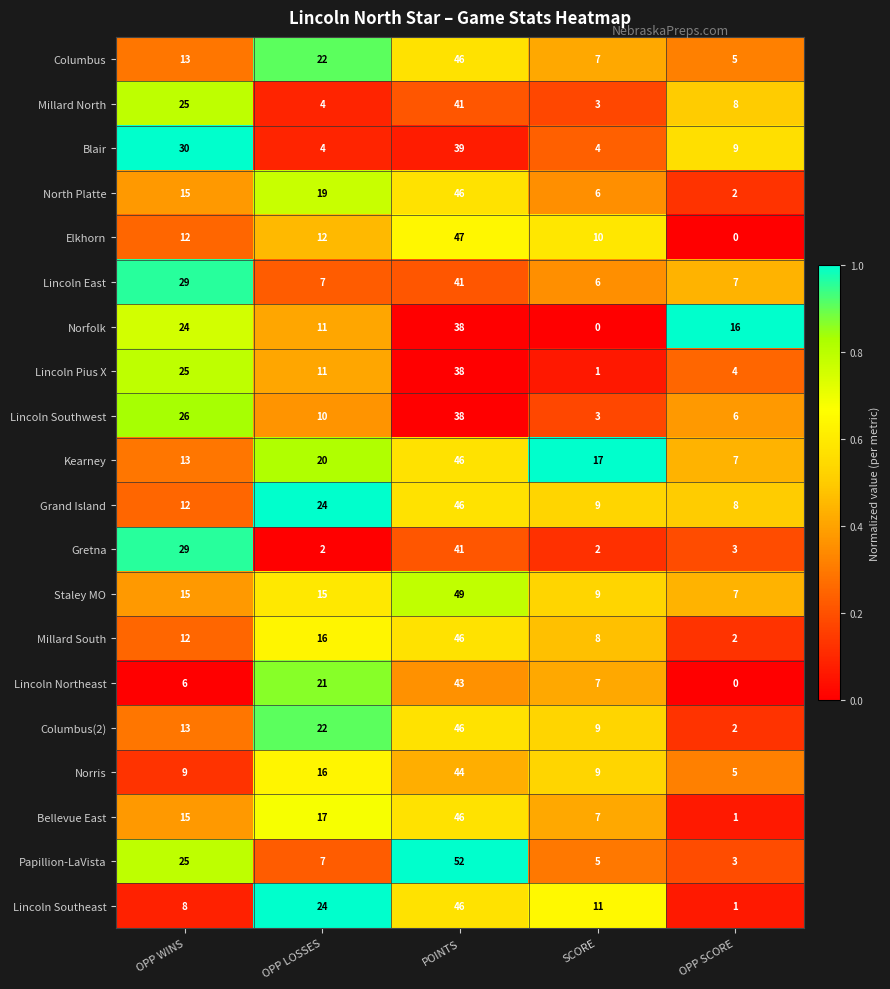

Count the number of categories in the chart.

5